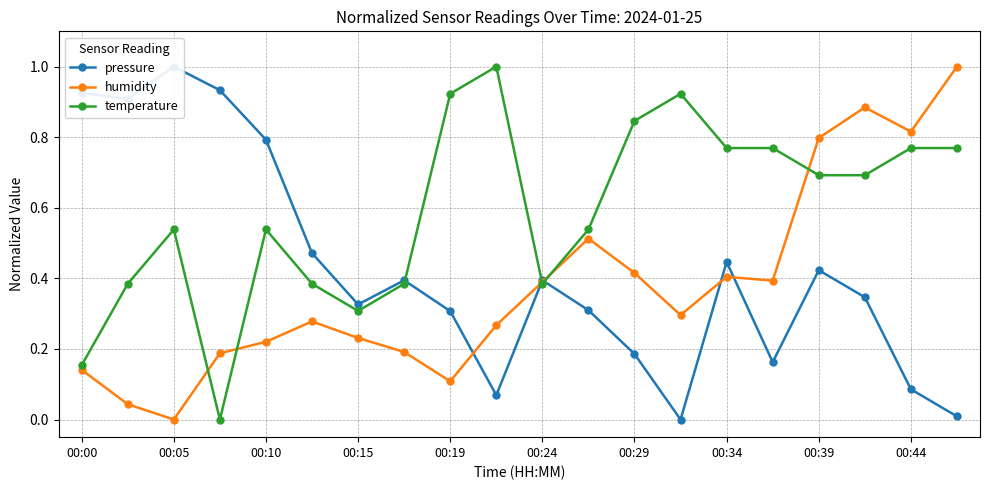

The value of humidity at 00:05 is -0.6. True or false?

False